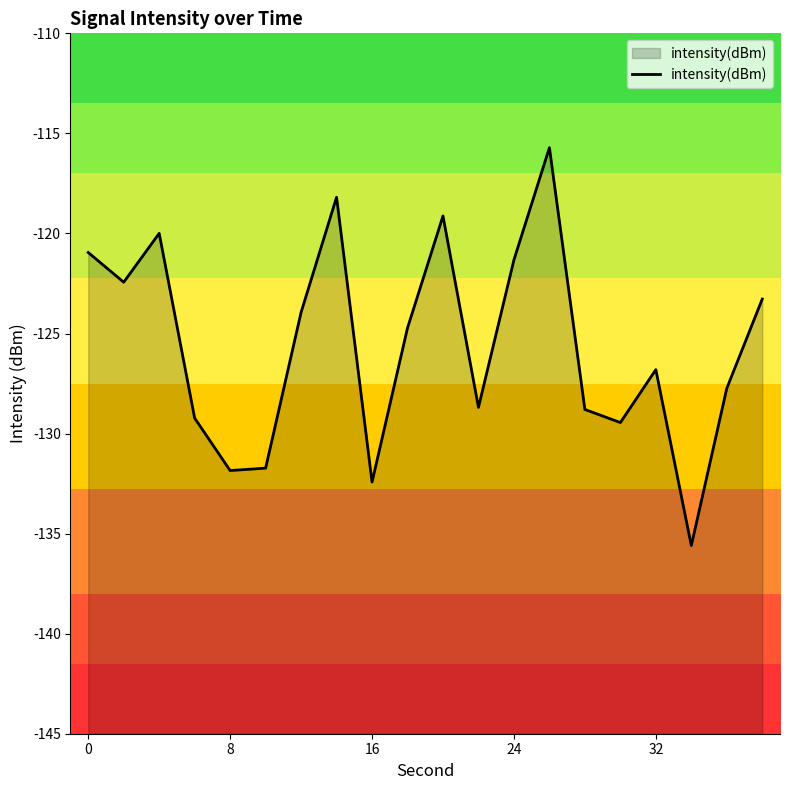

What is the lowest value of the intensity(dBm) series?

-135.6